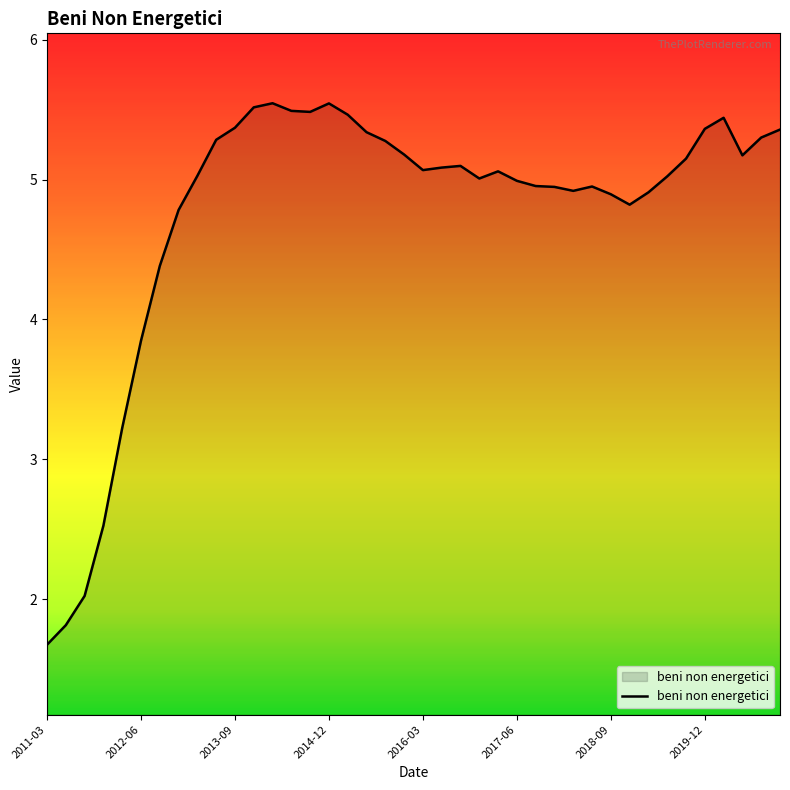

What is the minimum value shown in the chart?

1.7